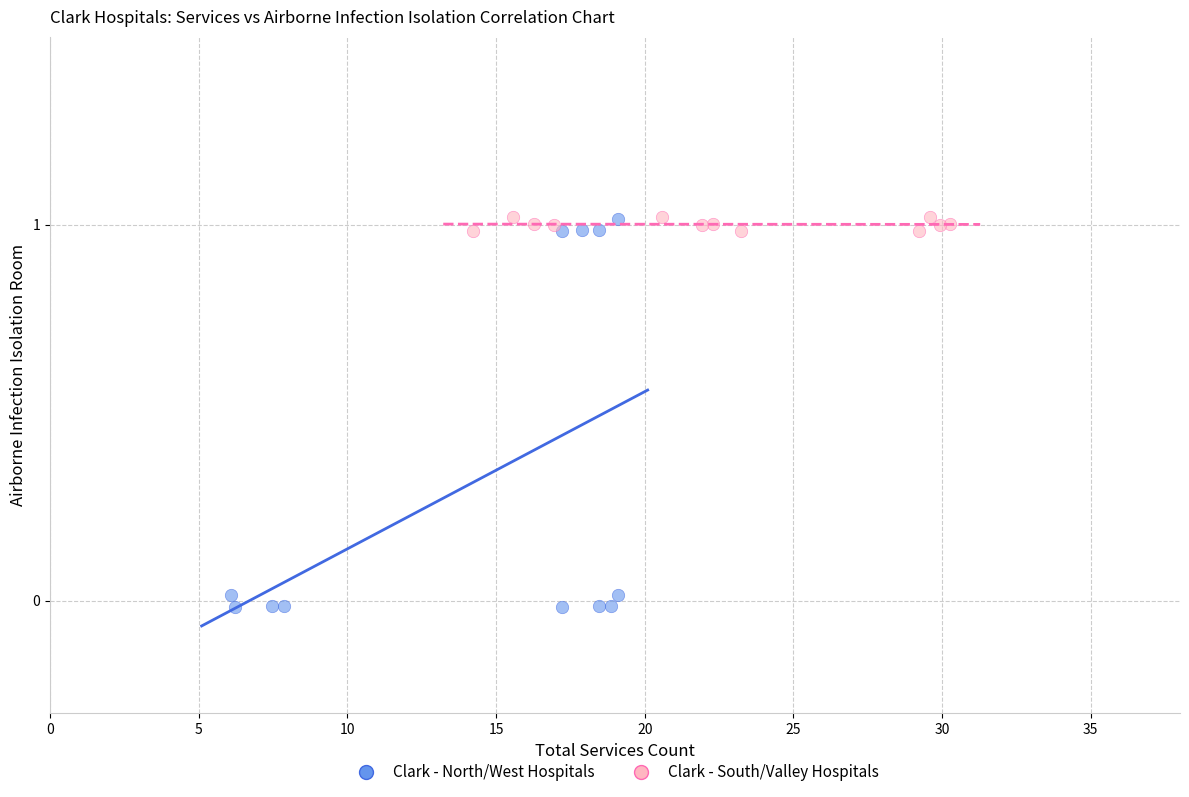

Which series contains the lowest Y value?

Clark - North/West Hospitals